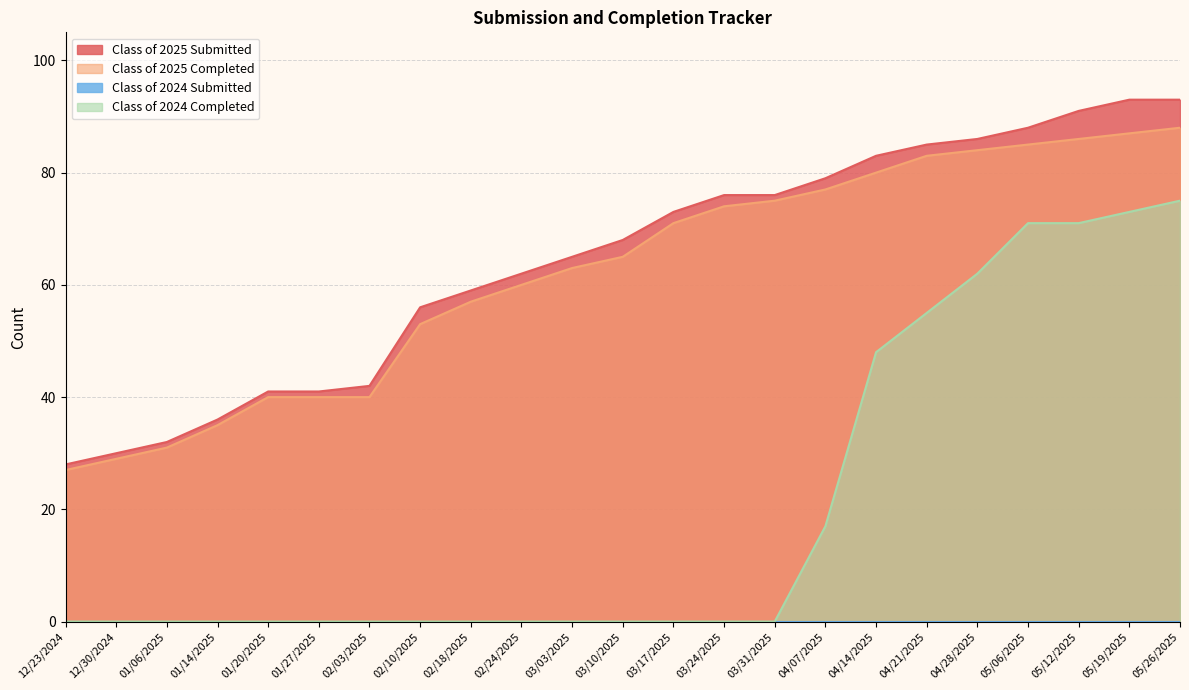

At how many categories does at least one series exceed 80?

7